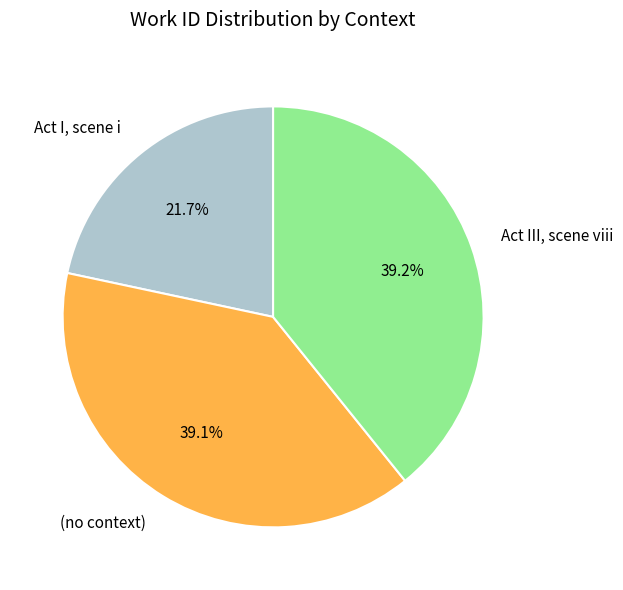

What percentage is the Act I, scene i slice, to the nearest percent?

22%